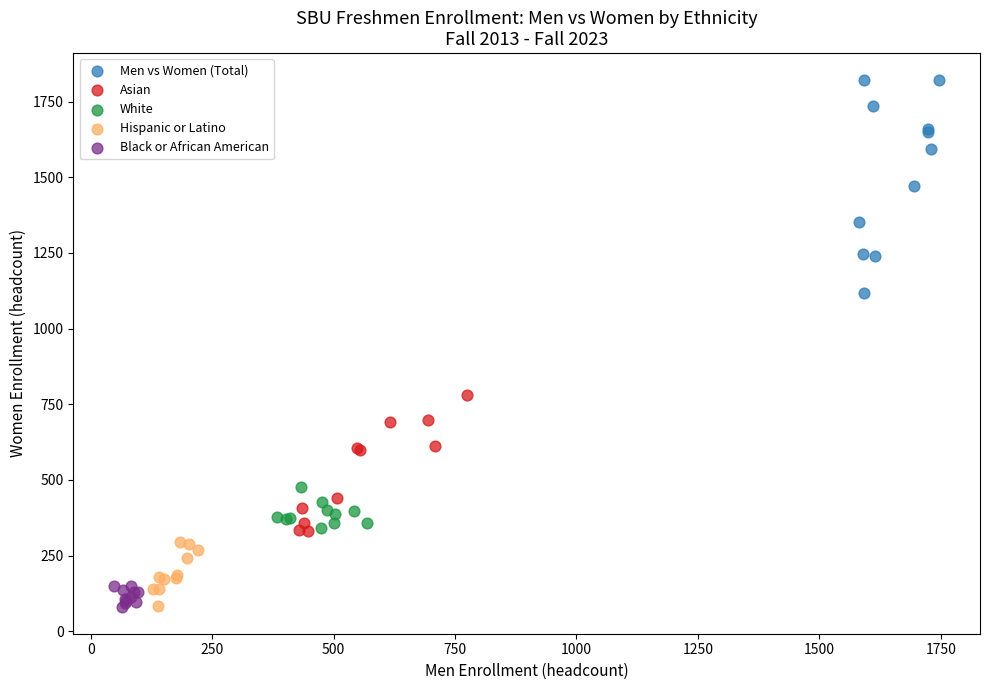

Which series reaches the maximum Y coordinate?

Men vs Women (Total)